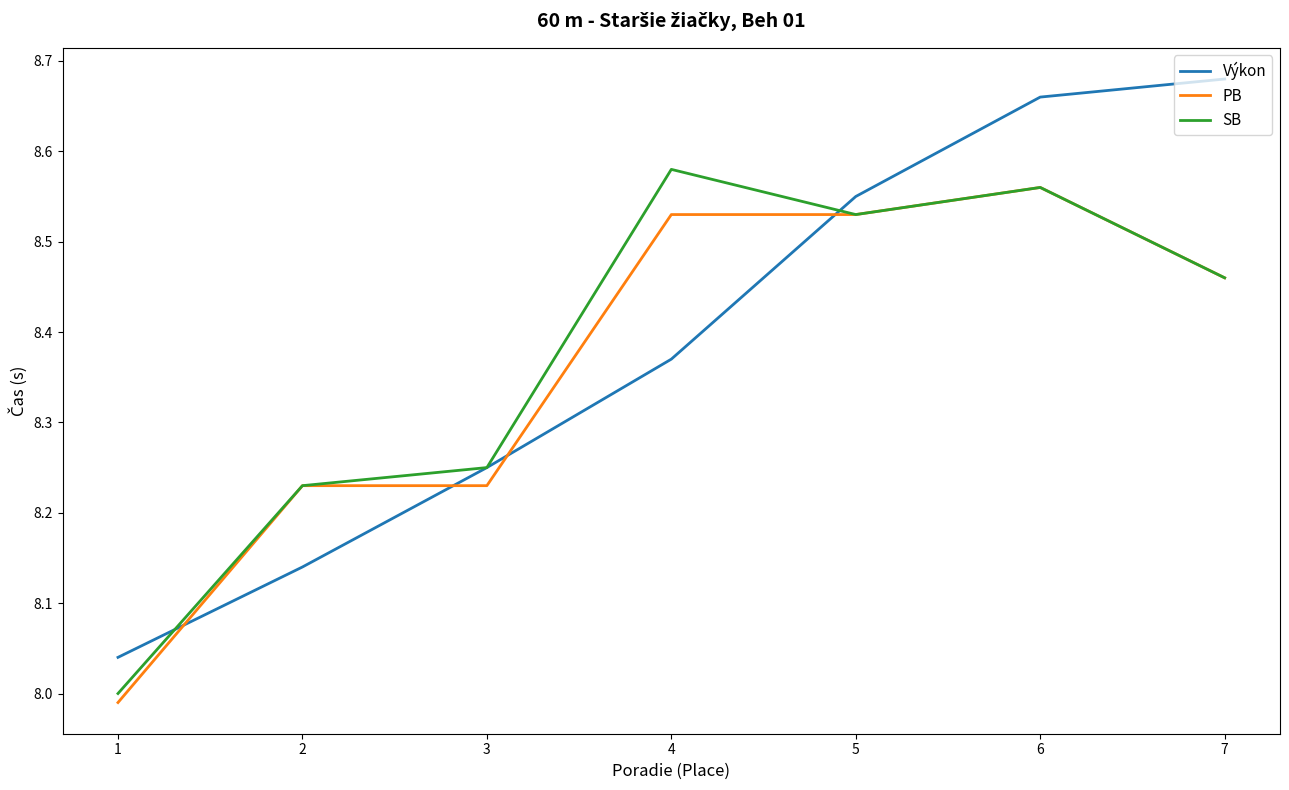

Between which two adjacent categories do Výkon and SB first intersect?

1 and 2